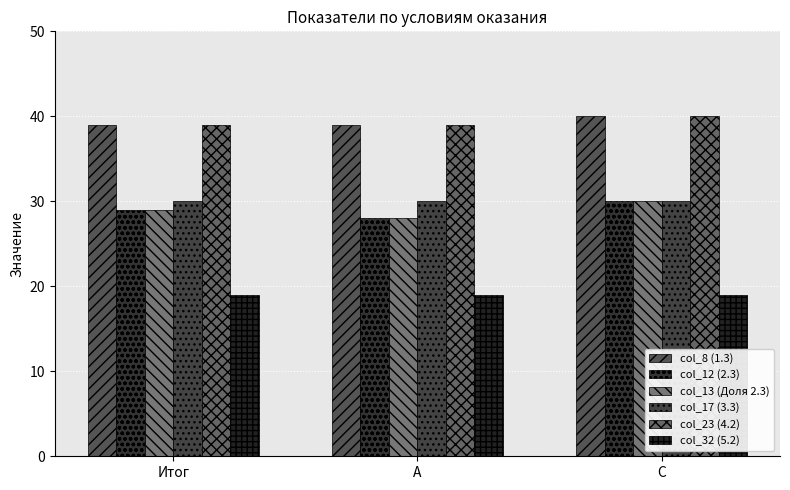

Which label corresponds to the smallest value in the chart?

Итог